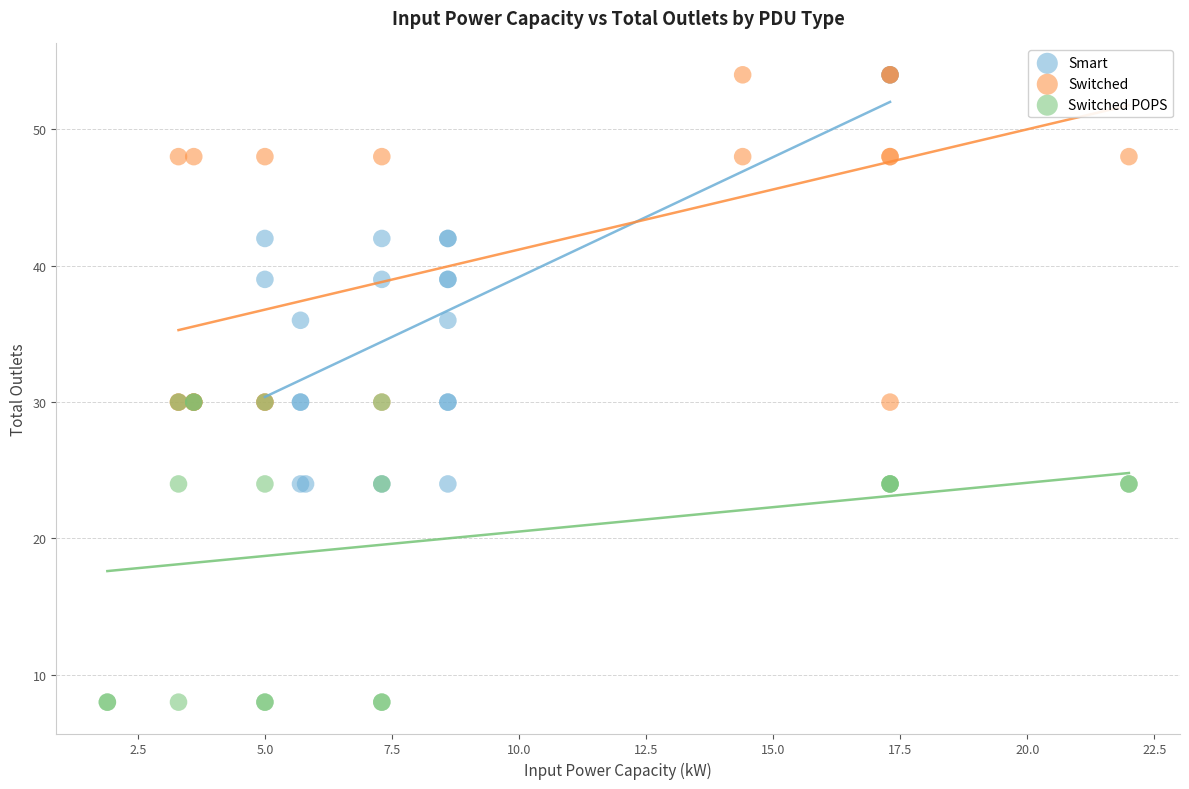

Which series contains the lowest Y value?

Switched POPS